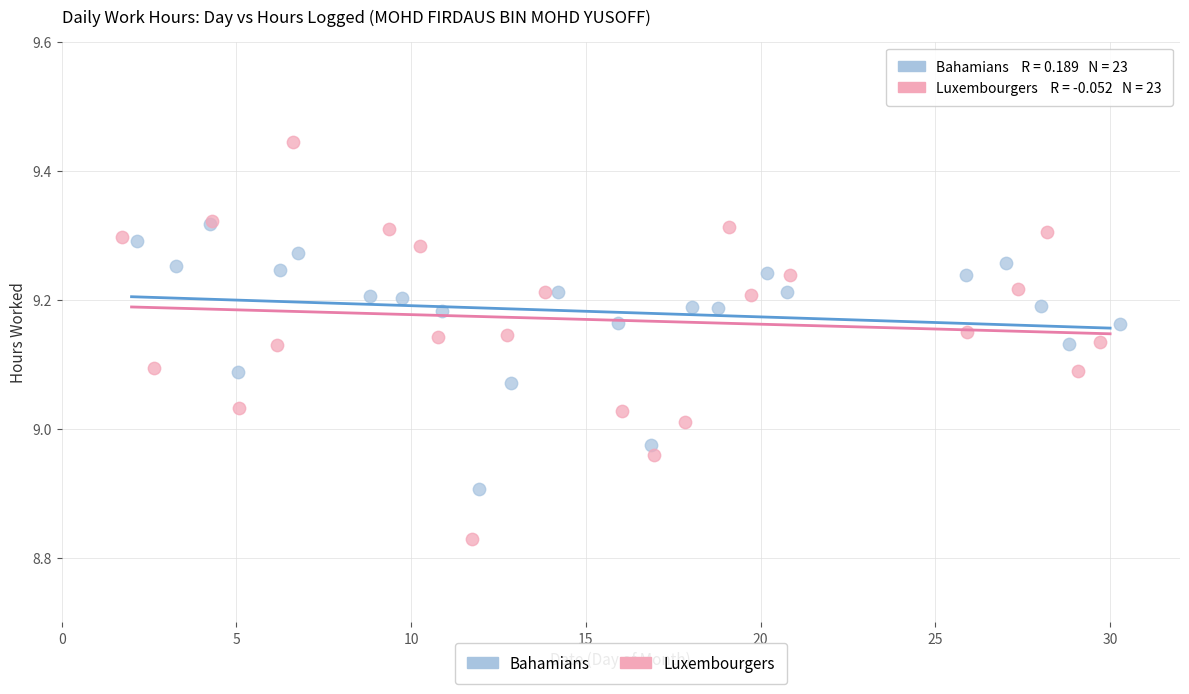

Which series reaches the minimum Y coordinate?

Luxembourgers